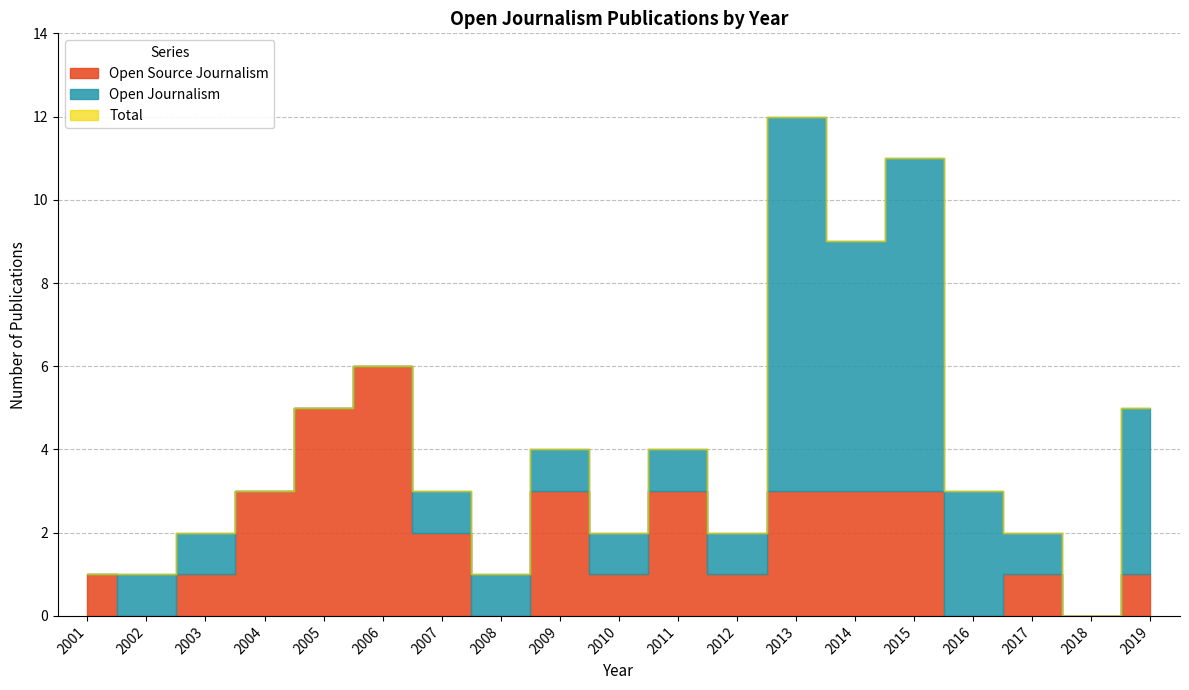

Where is the first local maximum for Total?

2006